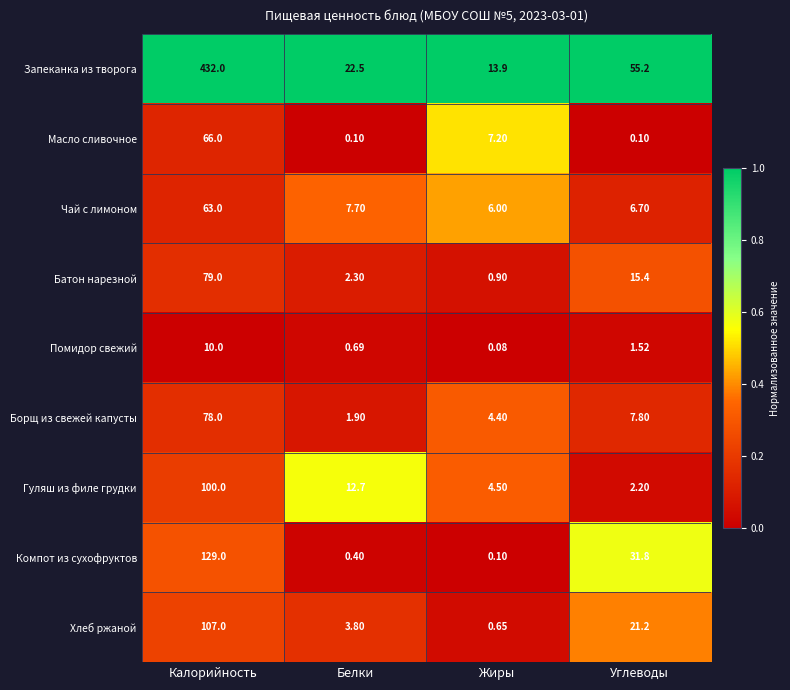

What is the greatest value displayed?

432.0